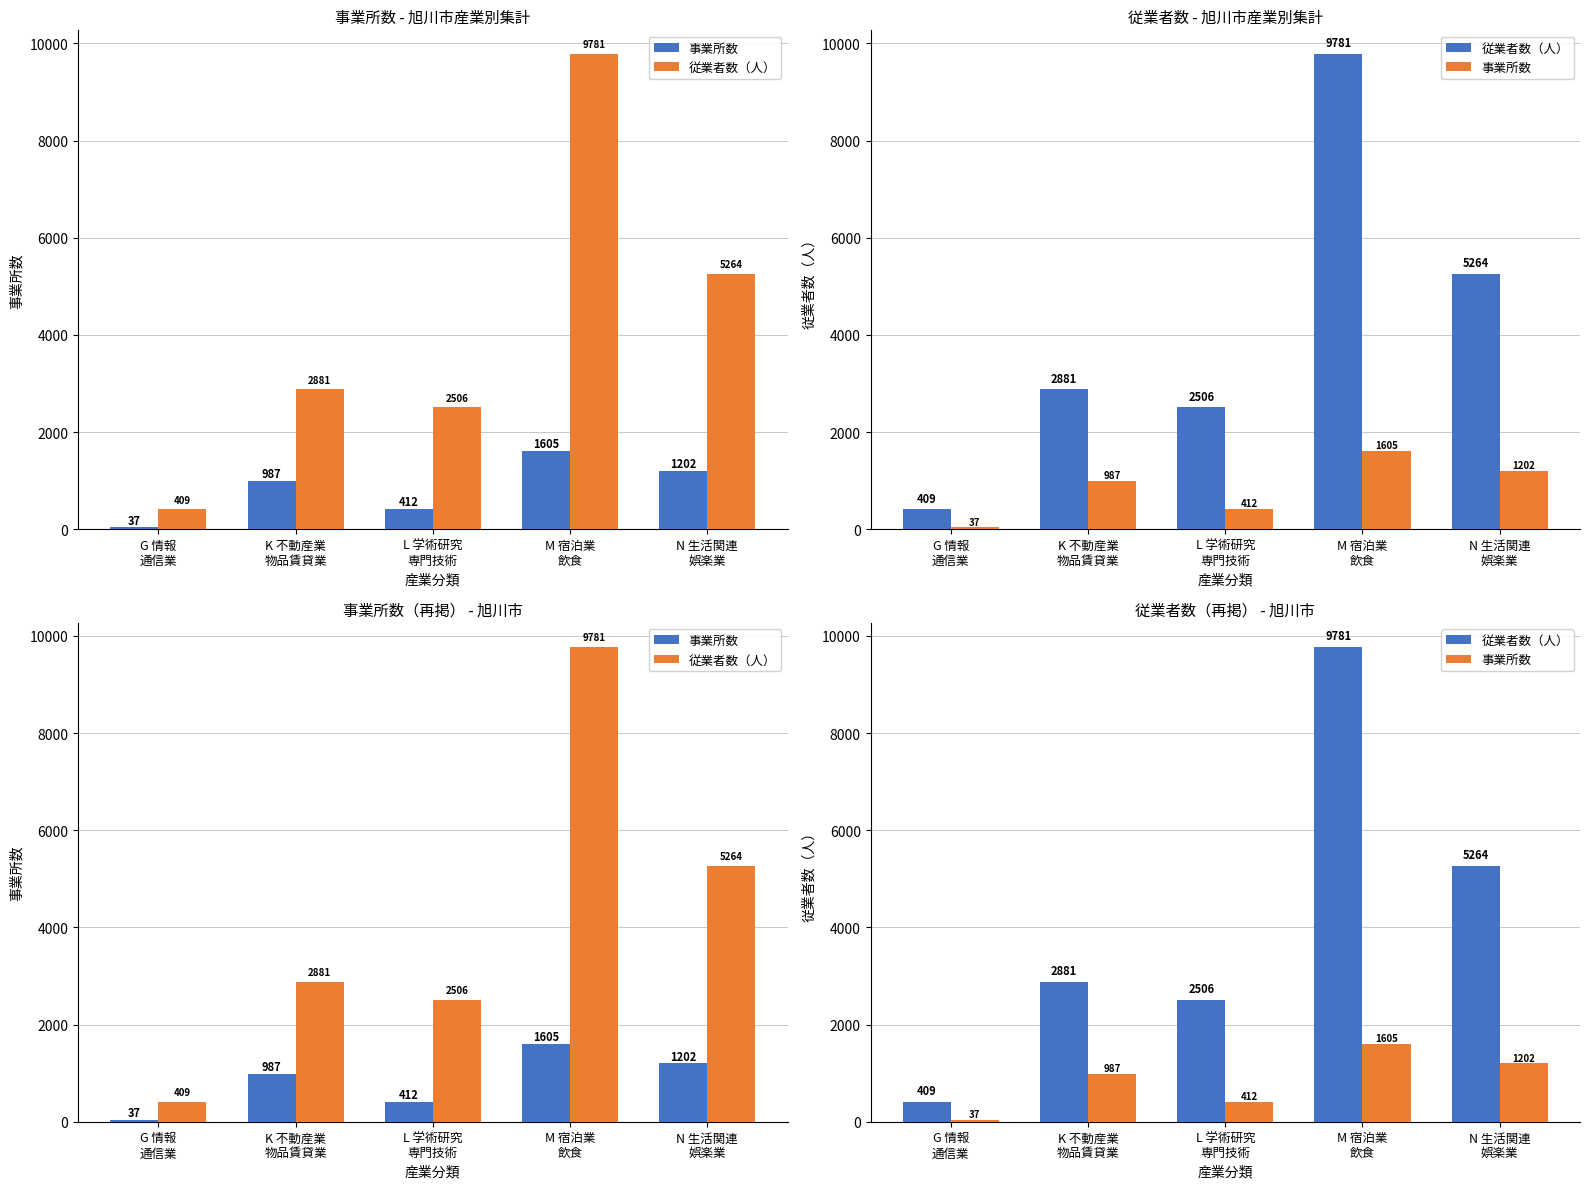

Is it true that 事業所数 equals 412 at L 学術研究
専門技術?

True